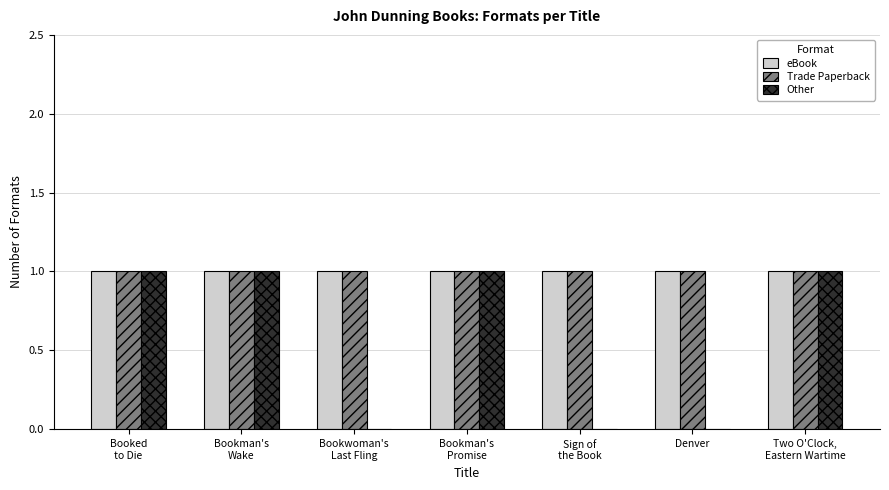

Reading left to right, list all the values displayed in this chart.

eBook: 1	1	1	1	1	1	1
Trade Paperback: 1	1	1	1	1	1	1
Other: 1	1	0	1	0	0	1